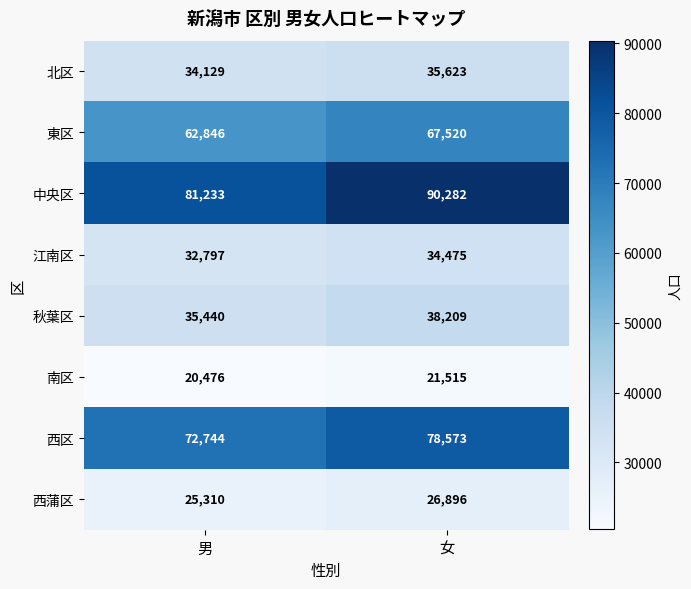

Which series changed the most between 男 and 女?

中央区